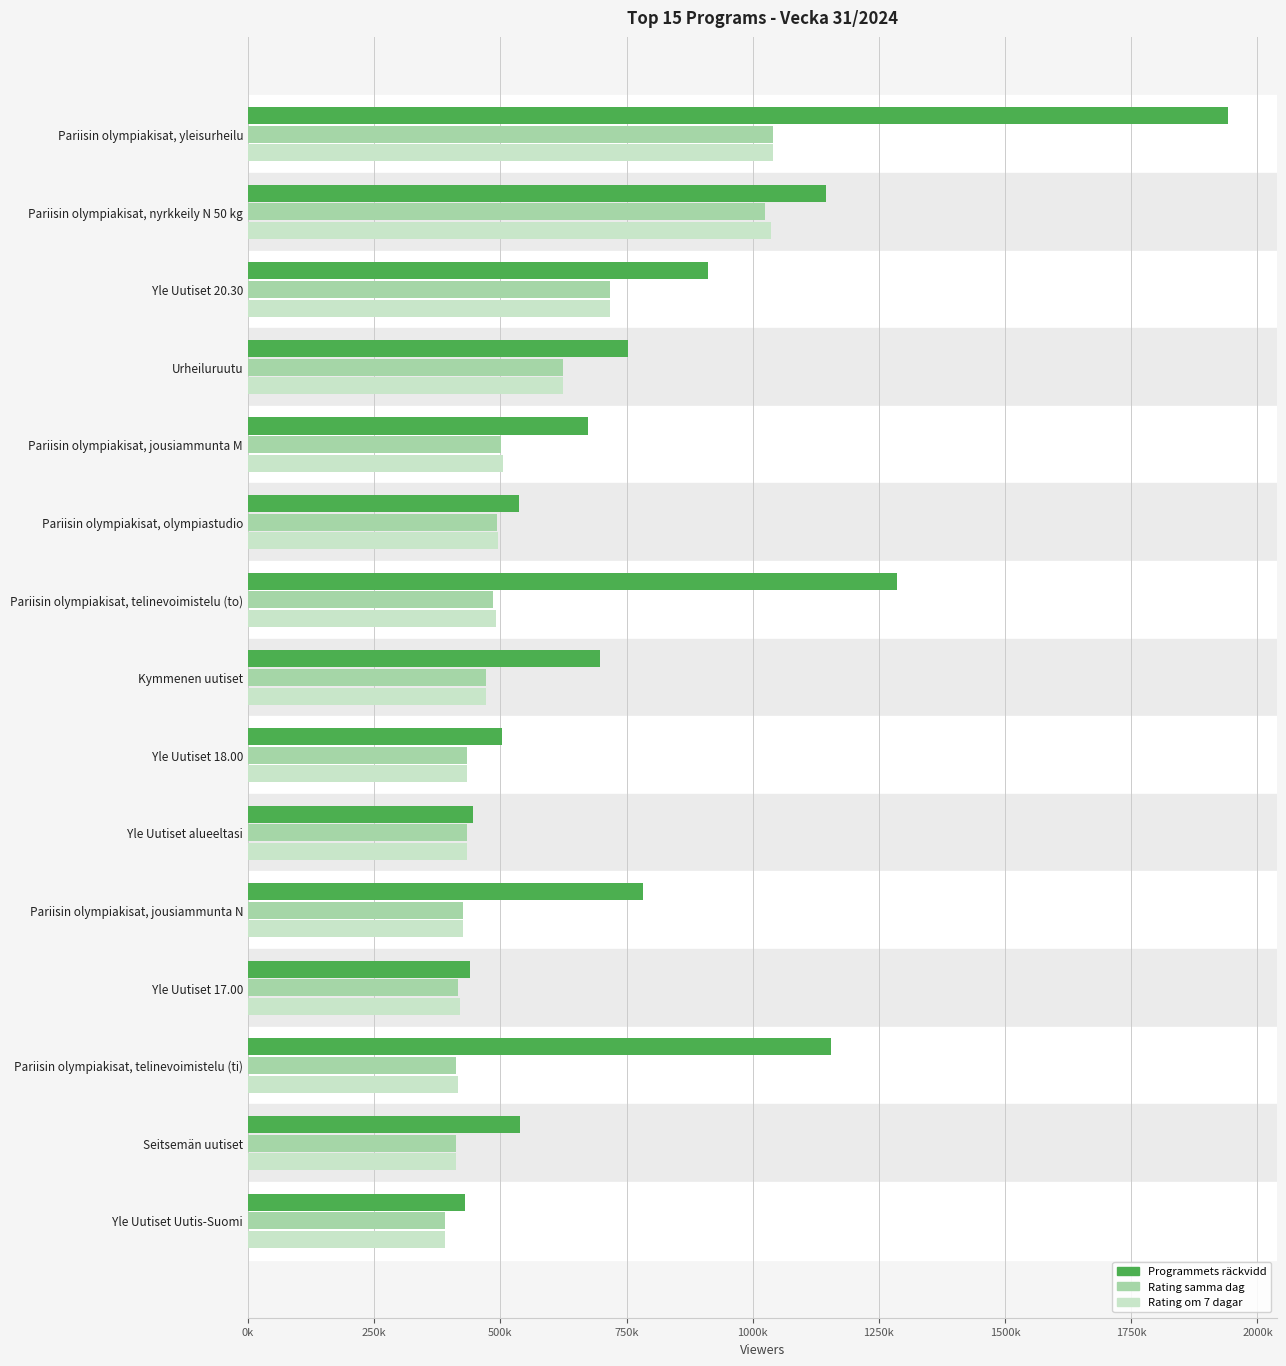

What is the sum of all Rating om 7 dagar values?

8316000